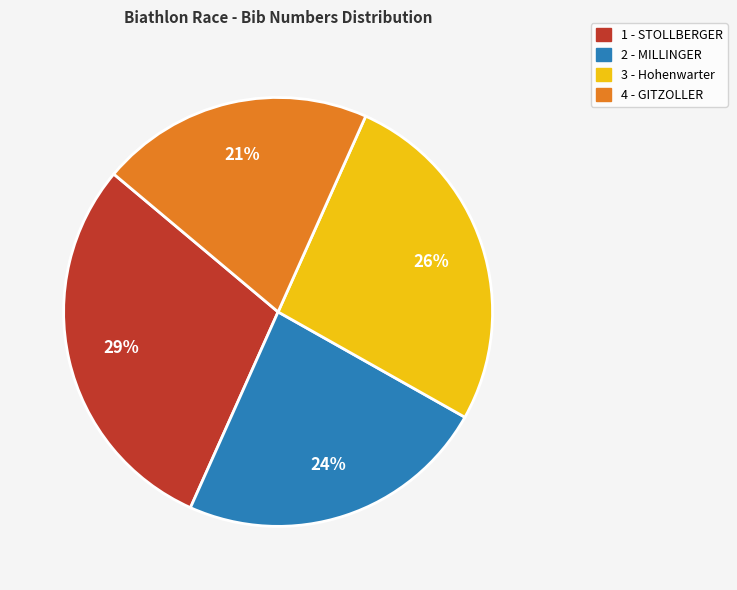

True or false: 2 - MILLINGER accounts for 18% of the total.

False